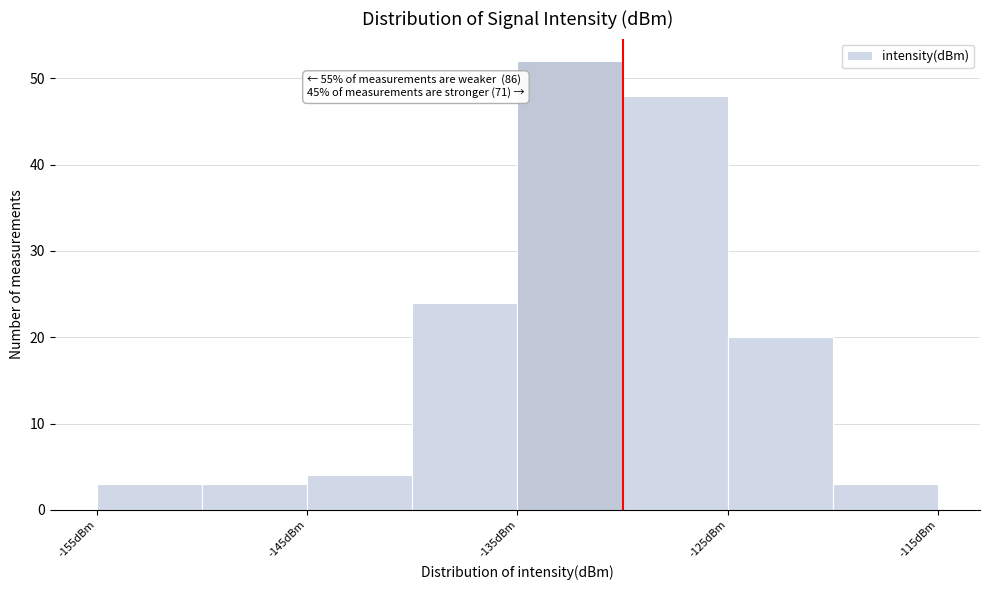

Which range on the x-axis has the tallest bar?

-135 to -130